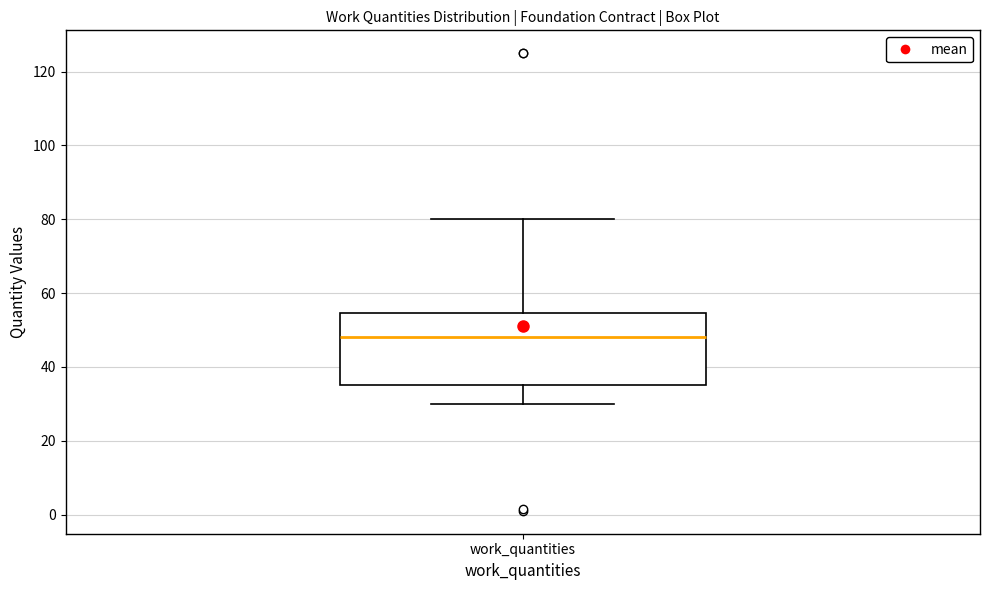

Where is the lower edge of the box for work_quantities on the y-axis? The values are not printed on the chart, so give them approximately, as read against the axis.

36